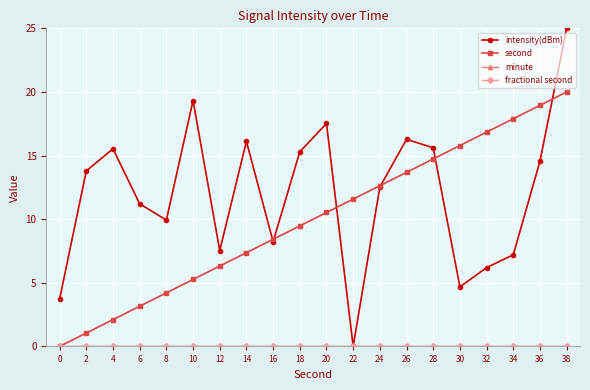

Which has a higher value, 6 or 4?

4